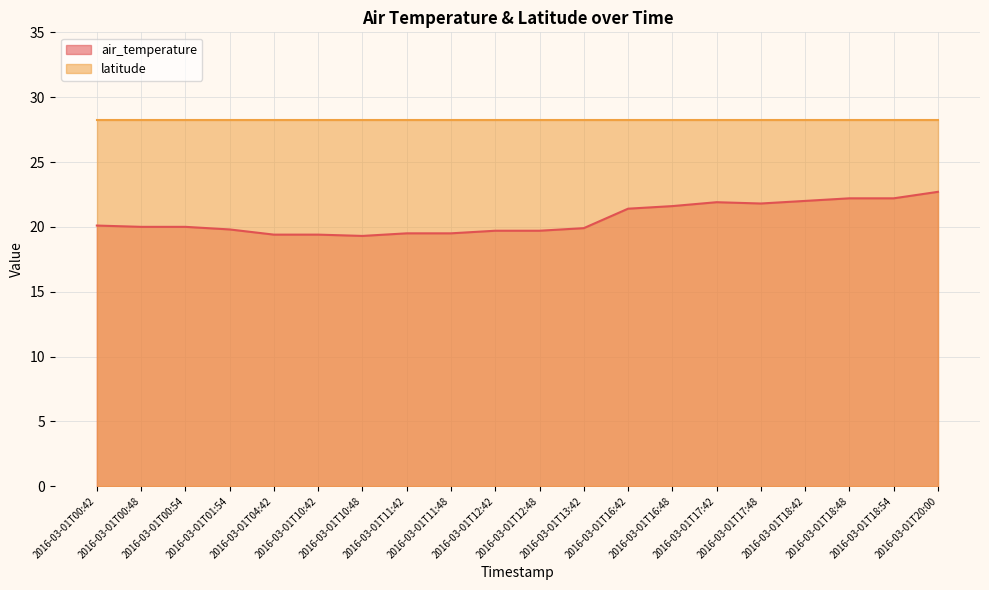

Does the chart display data point markers on the line(s)?

No